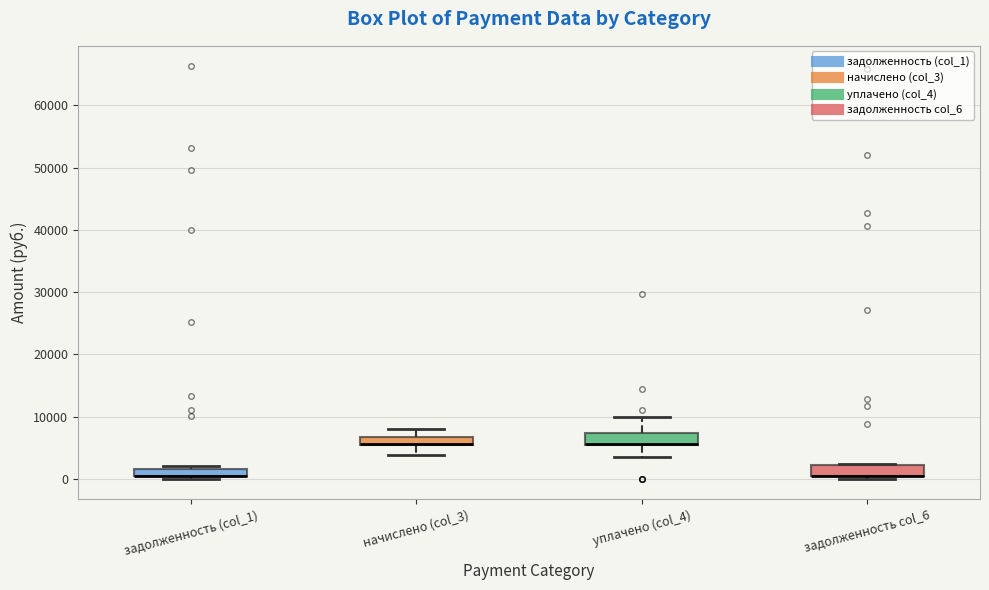

Where is the upper edge of the box for уплачено (col_4) on the y-axis? The values are not printed on the chart, so give them approximately, as read against the axis.

7000